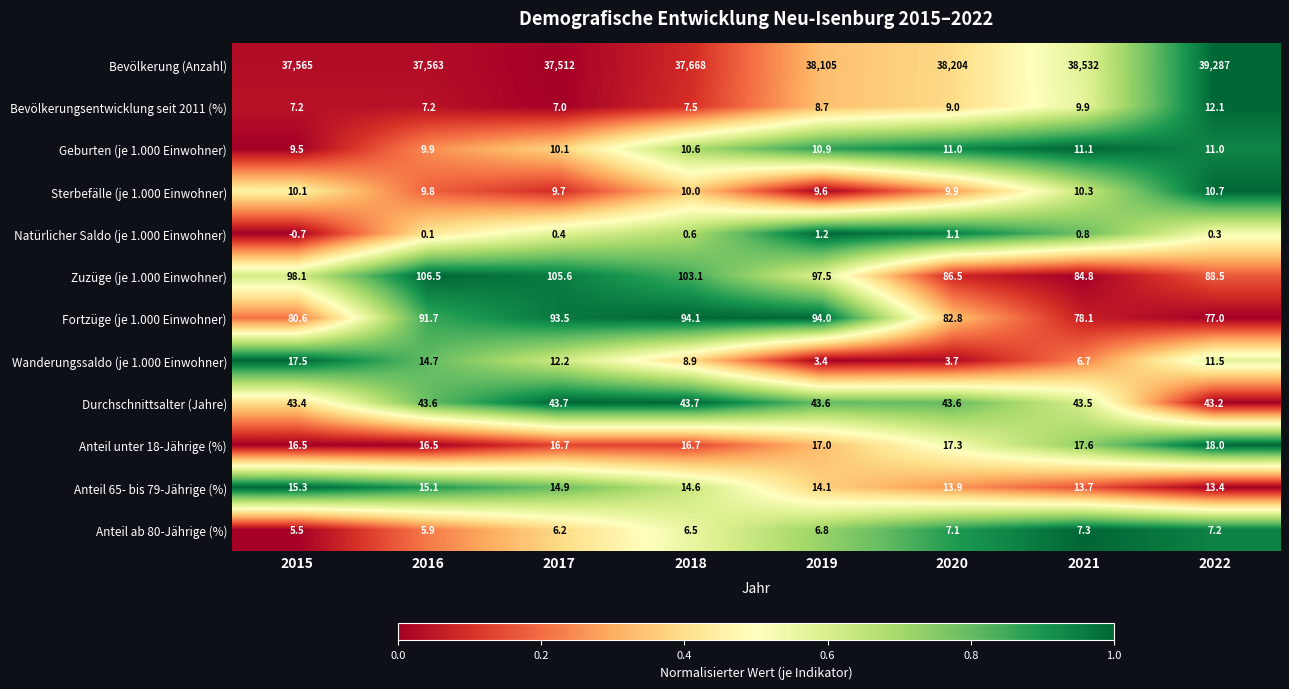

Rank the series at 2017 from highest to lowest value.

Bevölkerung (Anzahl), Zuzüge (je 1.000 Einwohner), Fortzüge (je 1.000 Einwohner), Durchschnittsalter (Jahre), Anteil unter 18-Jährige (%), Anteil 65- bis 79-Jährige (%), Wanderungssaldo (je 1.000 Einwohner), Geburten (je 1.000 Einwohner), Sterbefälle (je 1.000 Einwohner), Bevölkerungsentwicklung seit 2011 (%), Anteil ab 80-Jährige (%), Natürlicher Saldo (je 1.000 Einwohner)